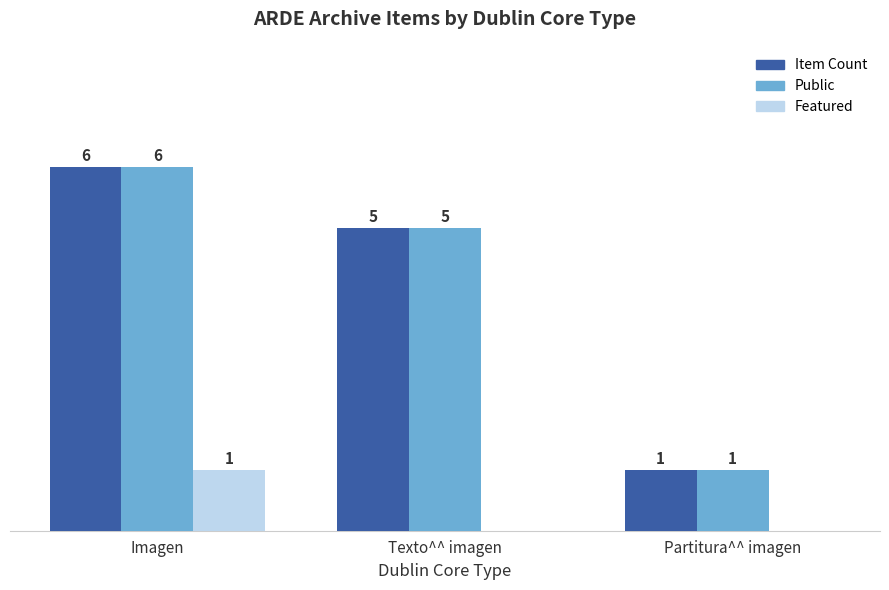

At which category is the sum across all series the highest?

Imagen